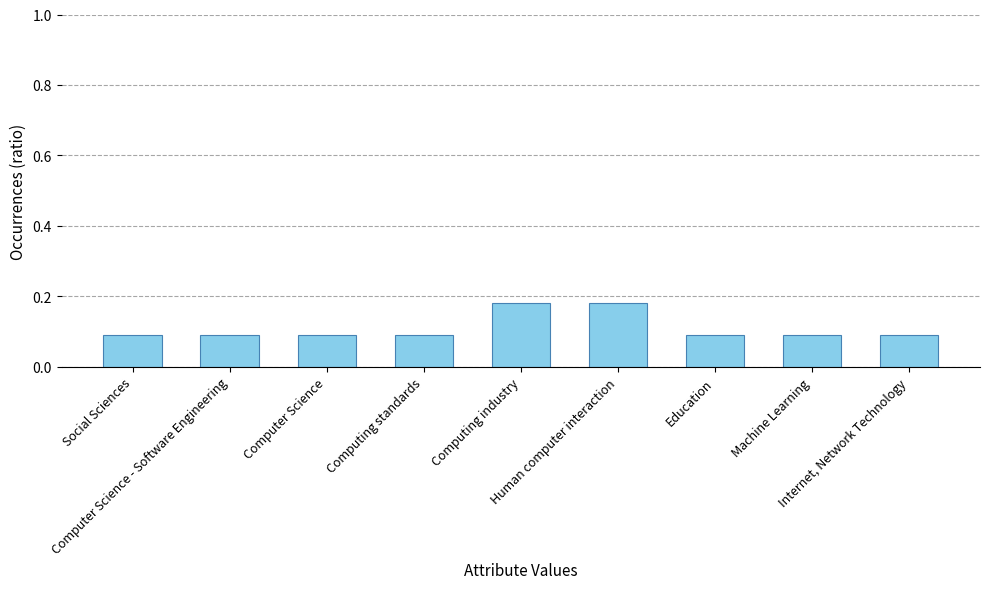

What is the value of the 2nd bar from the left?

0.1